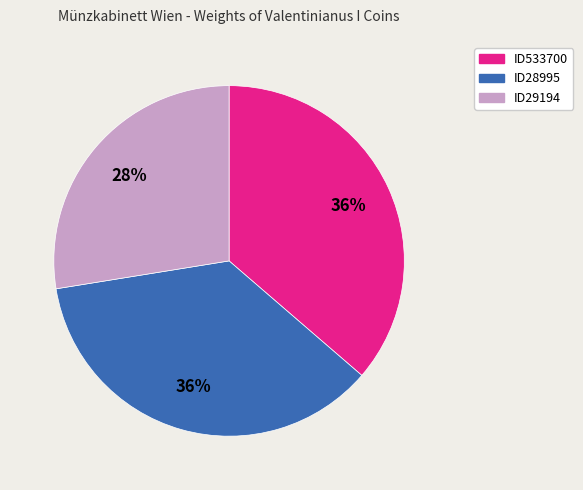

What is the smallest slice in the pie chart?

ID29194